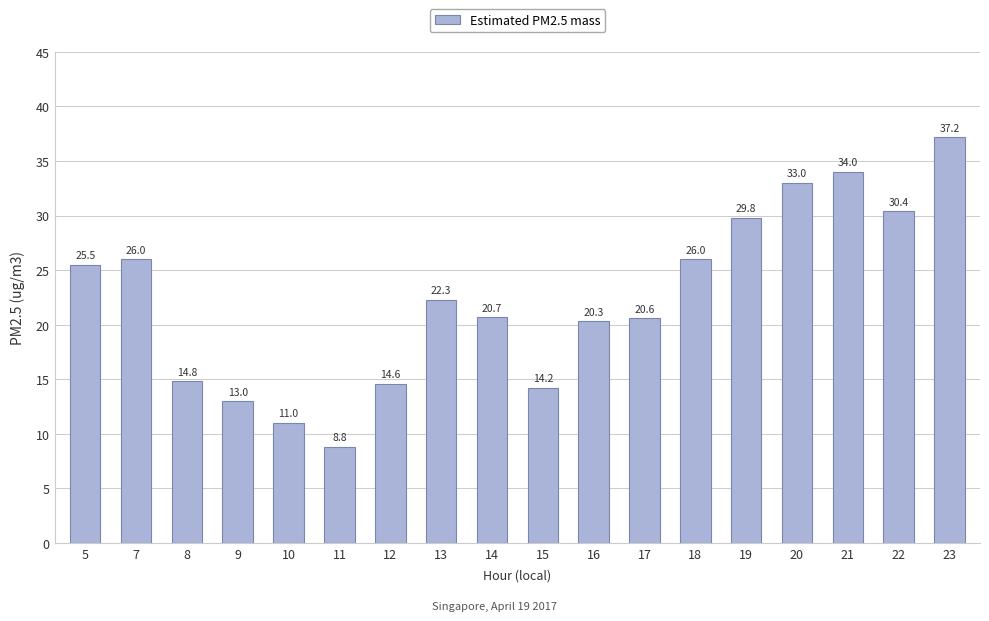

What is the greatest value displayed?

37.2